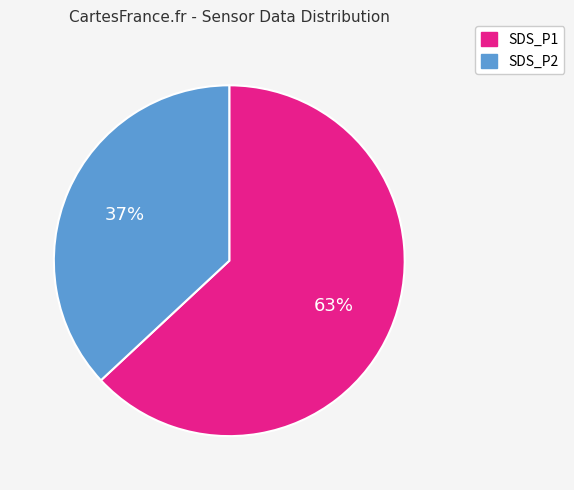

Approximately how many times larger is the value at SDS_P1 compared to SDS_P2?

1.7